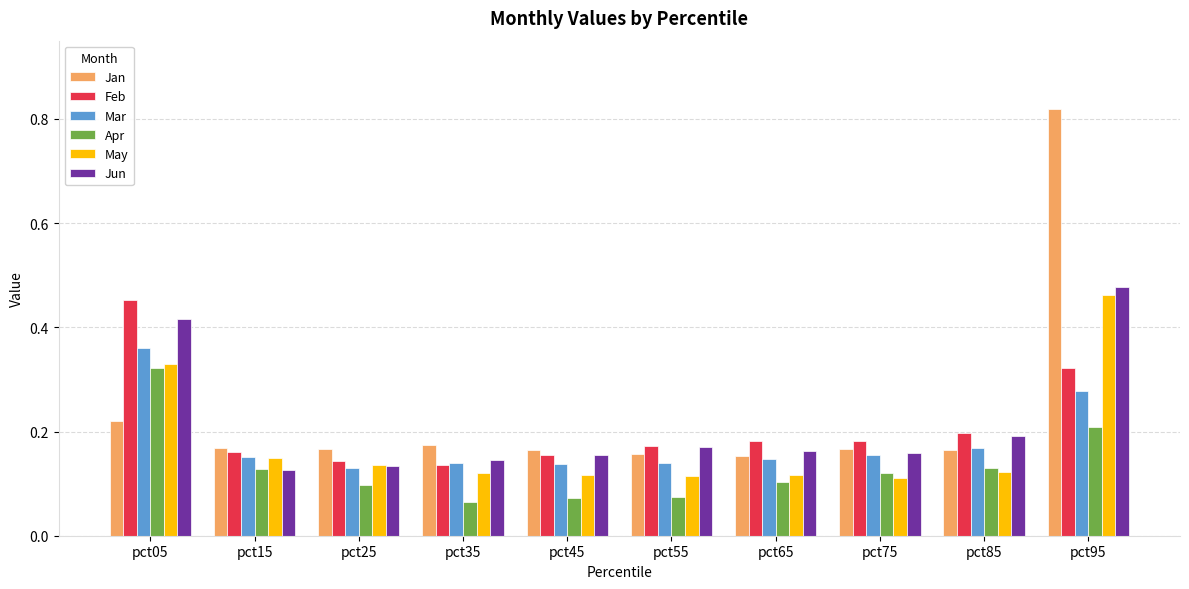

Which series has the widest spread of values?

Jan